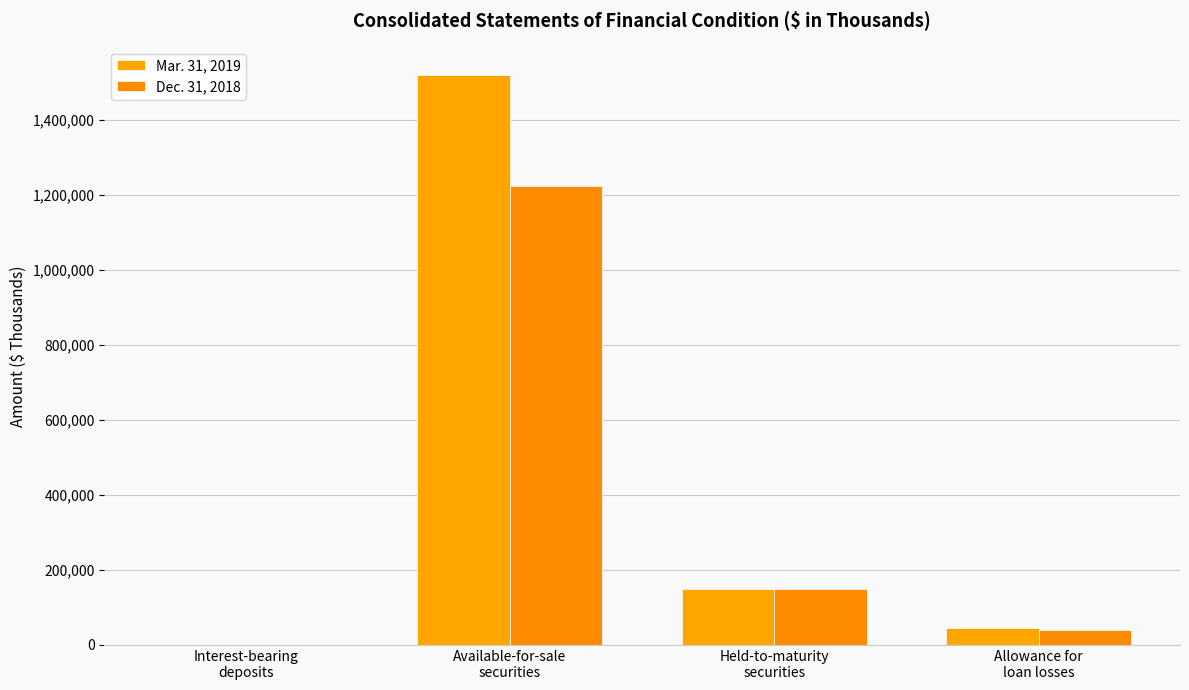

Reading left to right, extract all data points from this chart.

Mar. 31, 2019: 0	1519643	149732	46321
Dec. 31, 2018: 1000	1224227	149431	39539